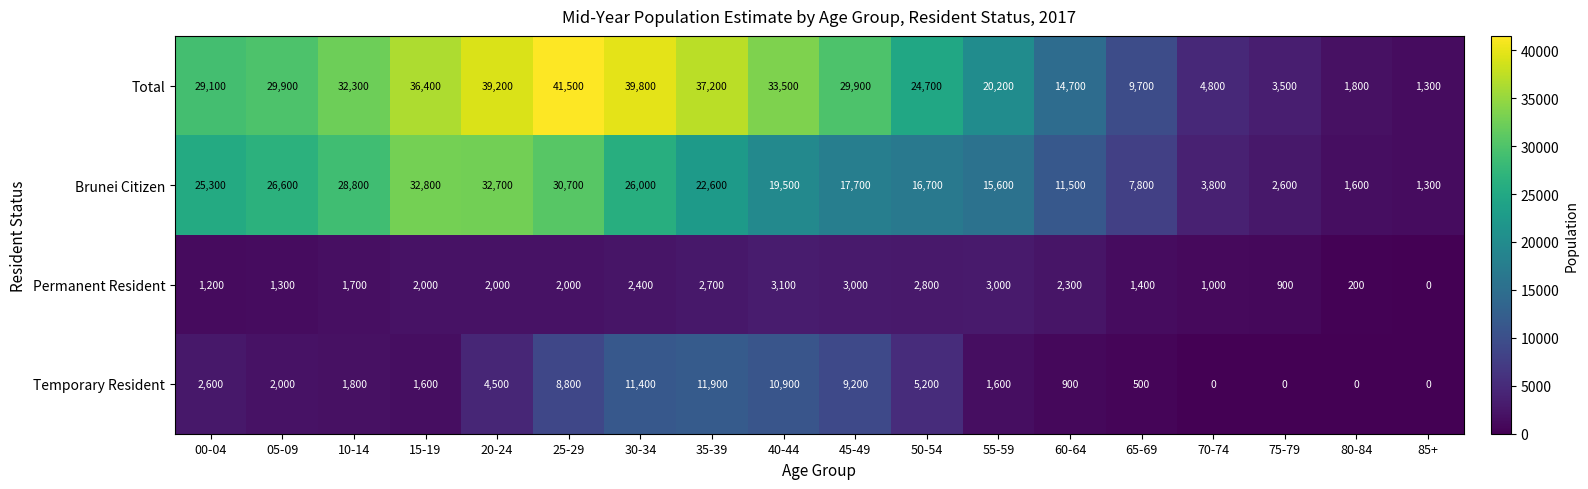

List the series in order of their peak value, highest first.

Total, Brunei Citizen, Temporary Resident, Permanent Resident